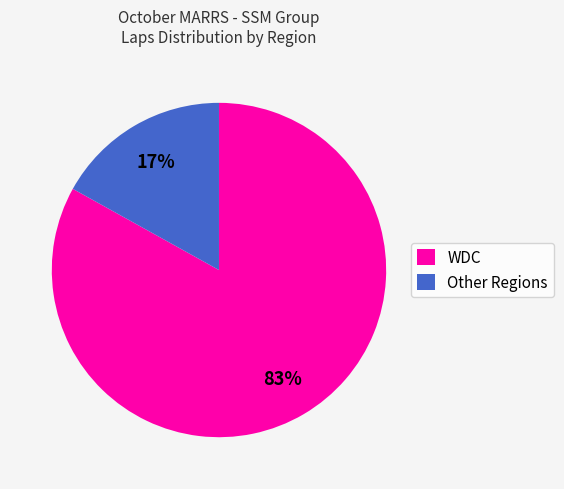

To the nearest percent, what is the average slice percentage?

50%